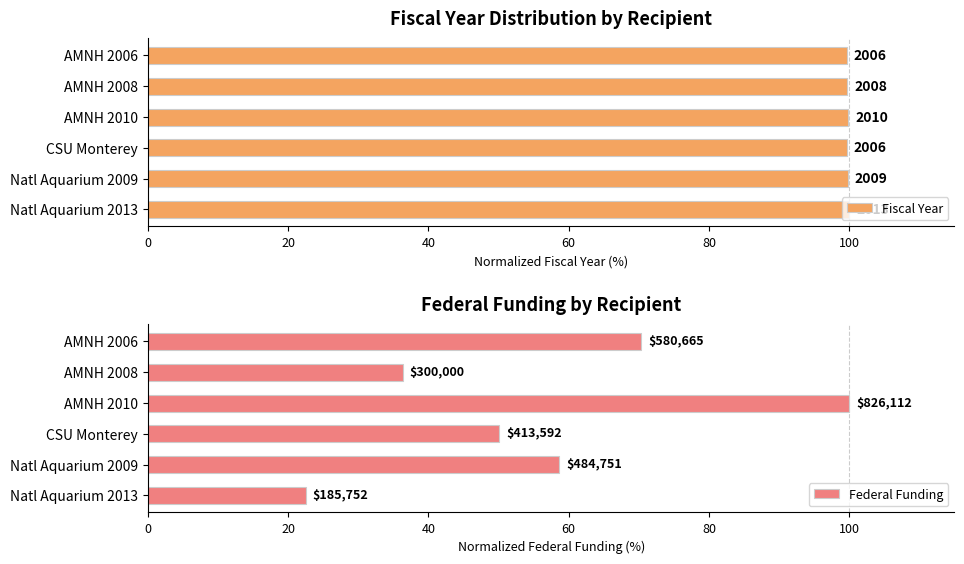

What is the difference between the maximum and second lowest values in the Federal Funding series?

63.7